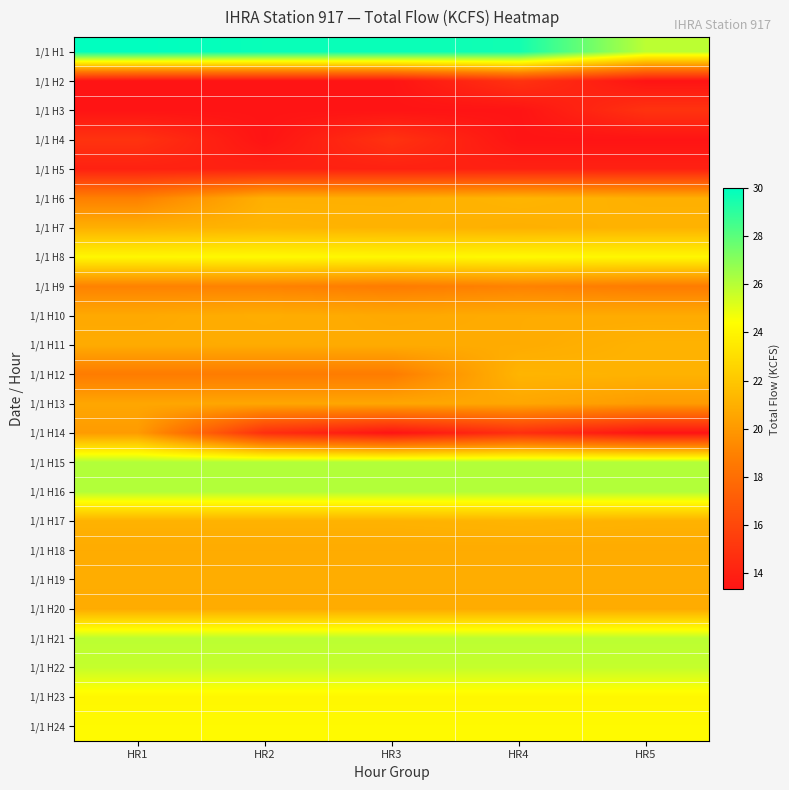

At which category is the sum across all series the highest?

HR1